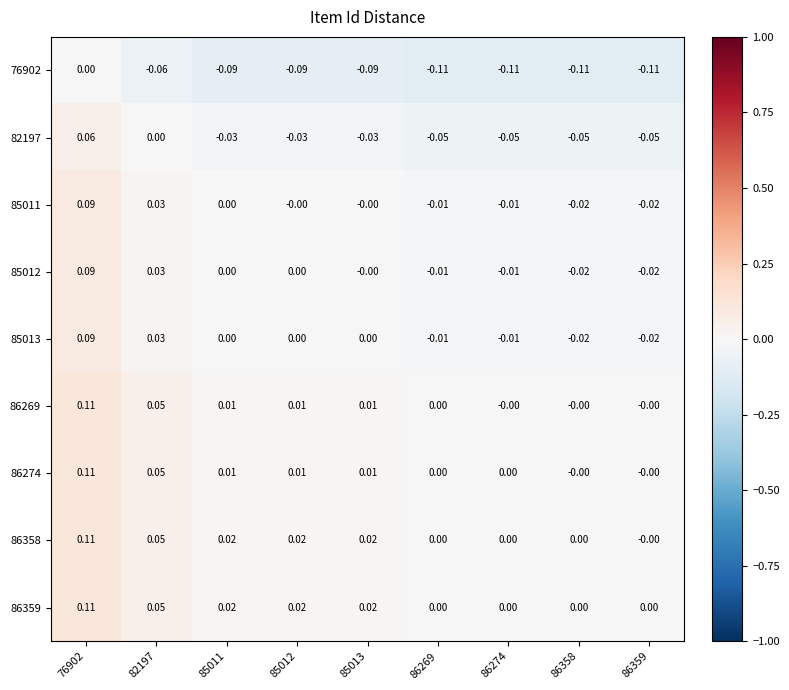

What is the maximum value shown in the chart?

0.1